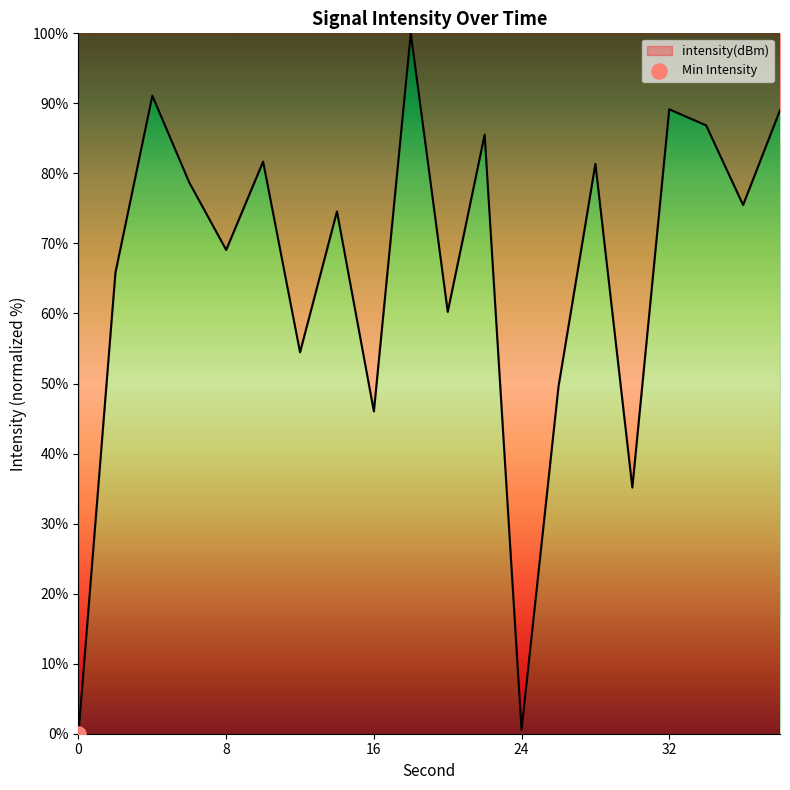

What is the greatest value displayed?

100.0